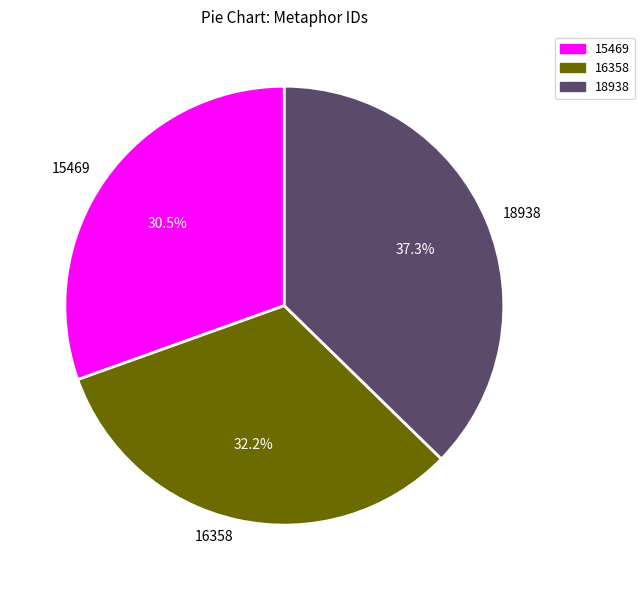

What percentage is NOT represented by 16358?

67.8%